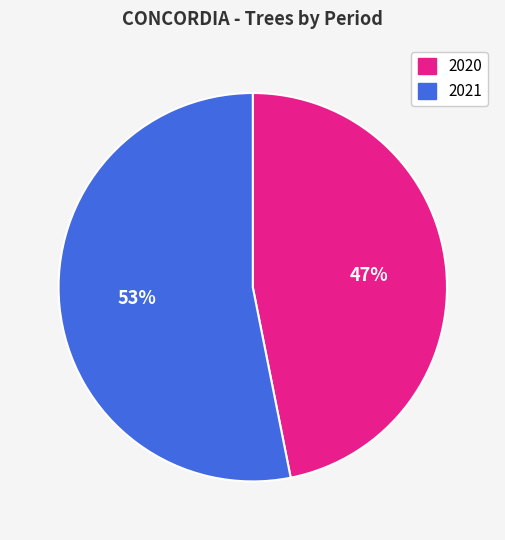

To the nearest percent, what is the difference between the largest and smallest slice percentages?

6%